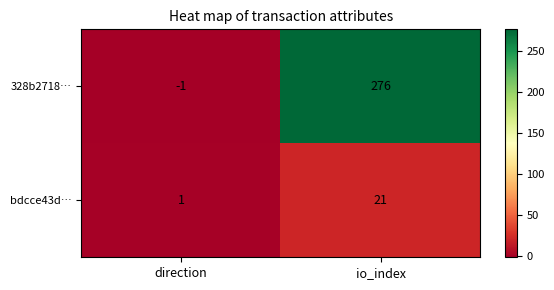

Reading right to left, extract all data points from this chart.

328b2718…: 276	-1
bdcce43d…: 21	1